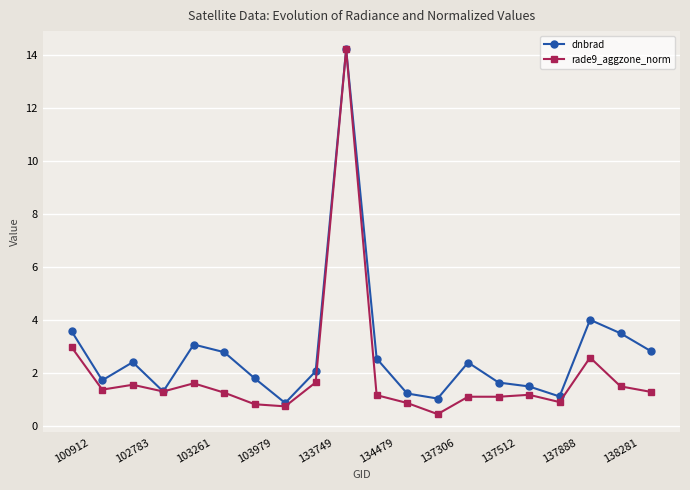

What is the average value of the dnbrad series?

2.8